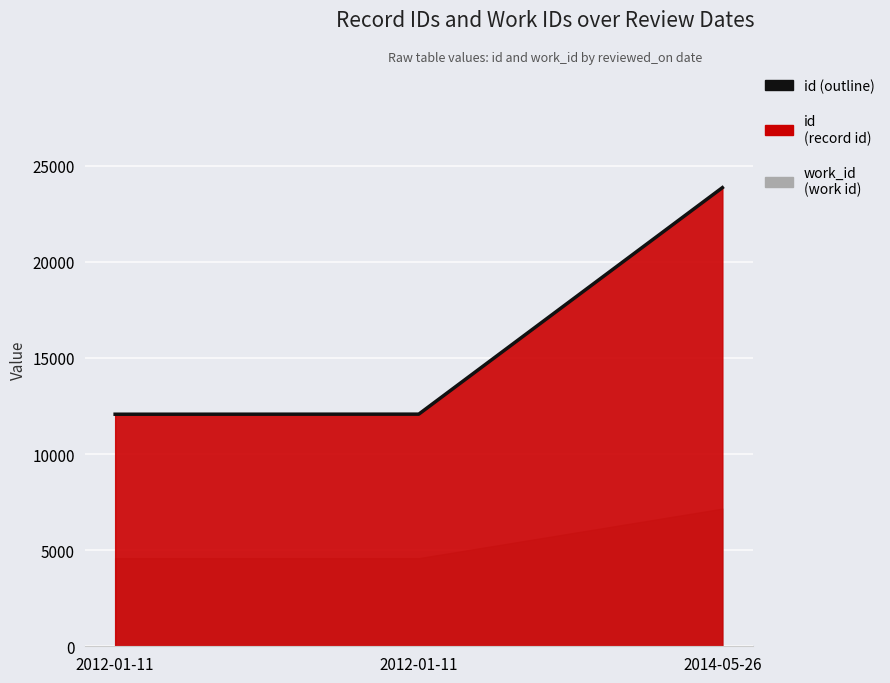

The value at 2012-01-11 is 12078. True or false?

True